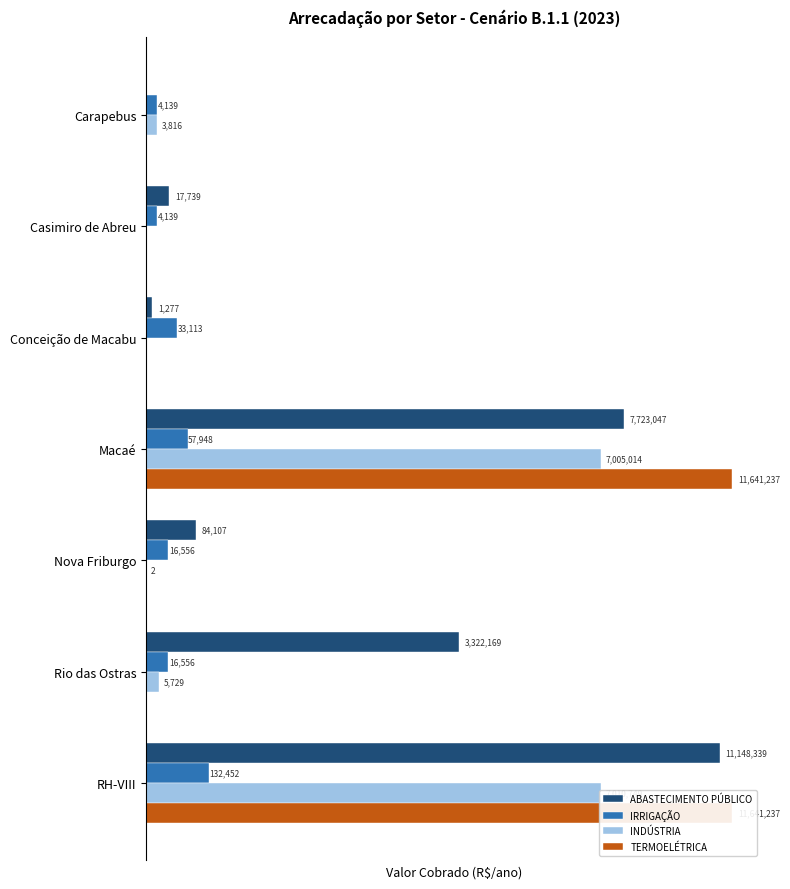

Which series has the widest spread of values?

TERMOELÉTRICA